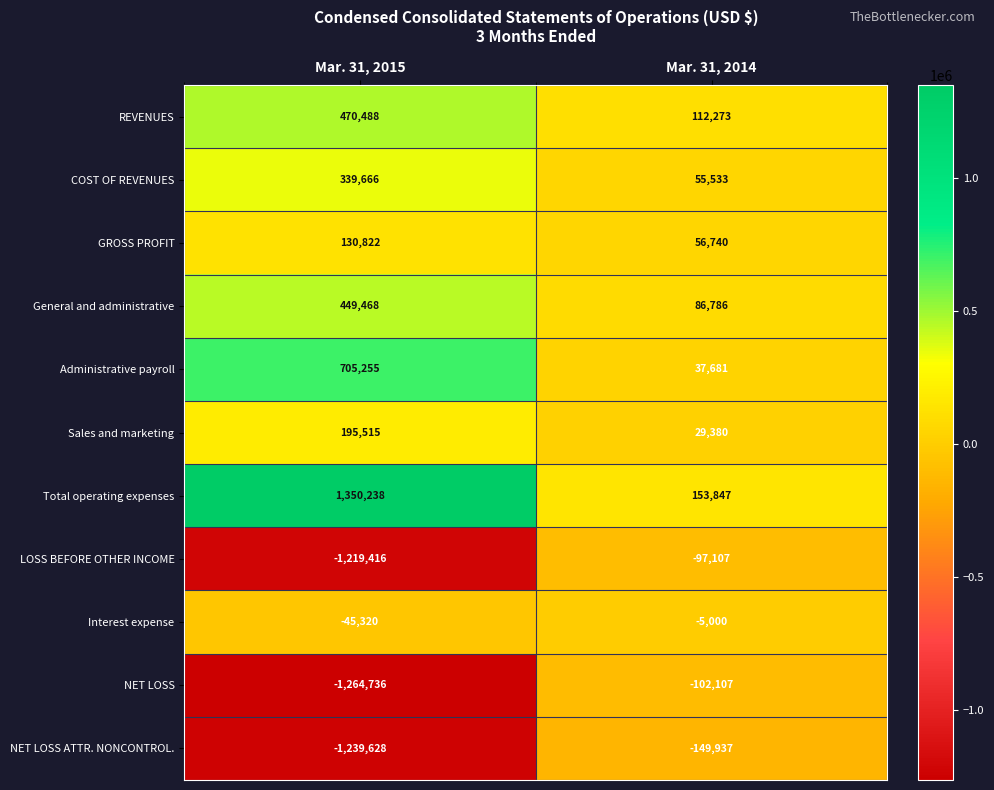

Read the Administrative payroll value at Mar. 31, 2014.

37681